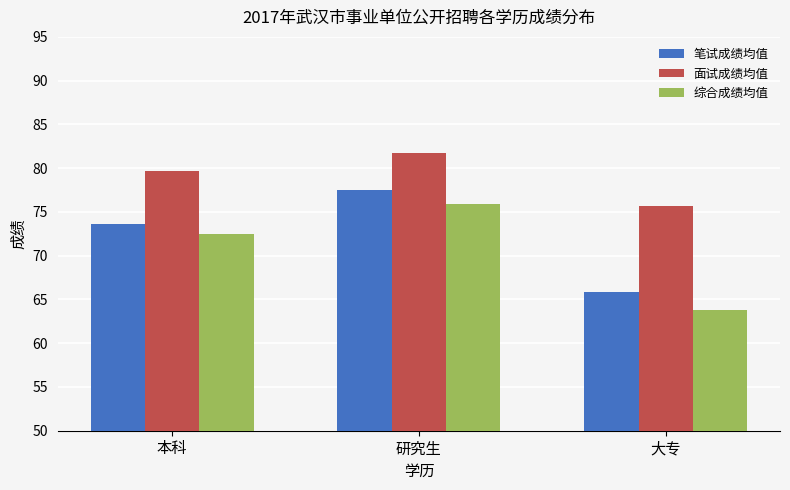

What is the maximum value for 面试成绩均值?

81.7